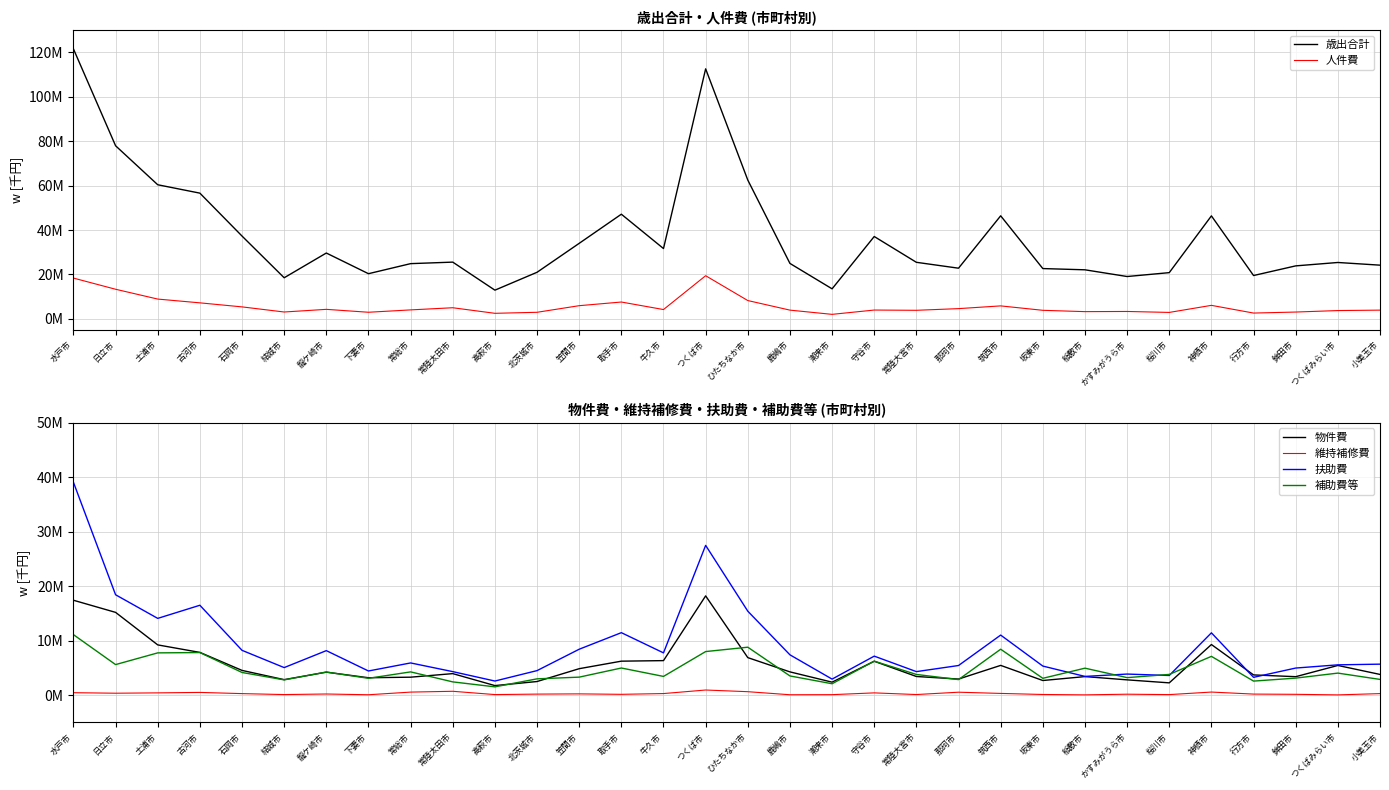

What is the difference between the 維持補修費 values at 土浦市 and 古河市?

84237